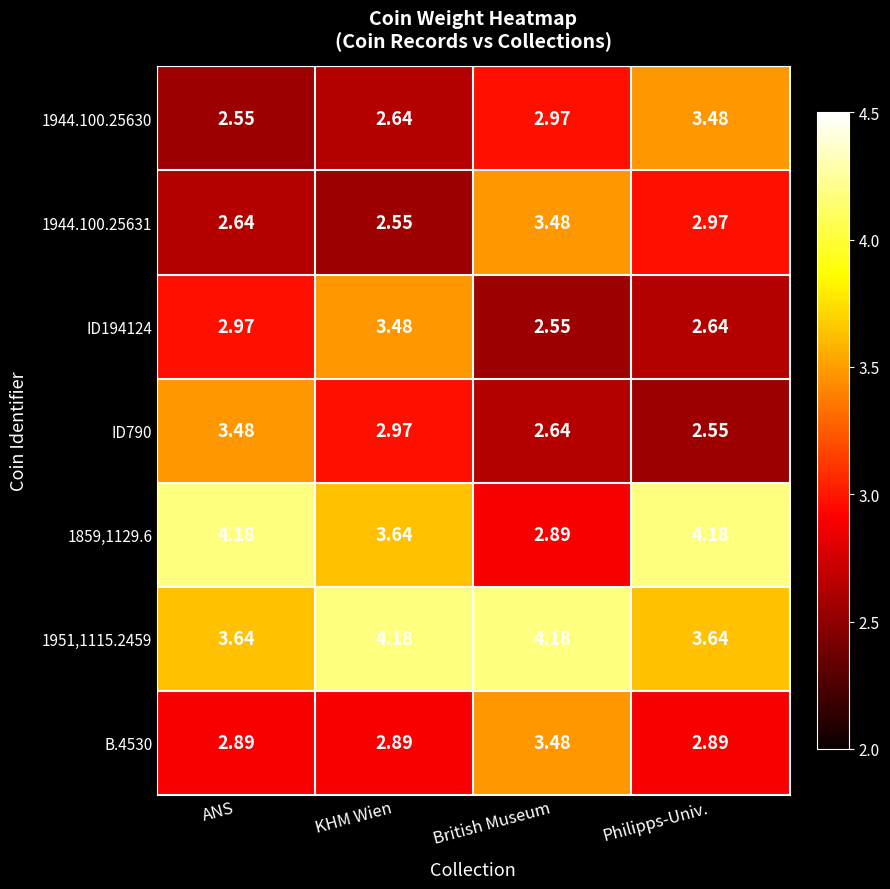

Is the value of 1944.100.25631 at ANS greater than the value of 1951,1115.2459 at ANS?

No